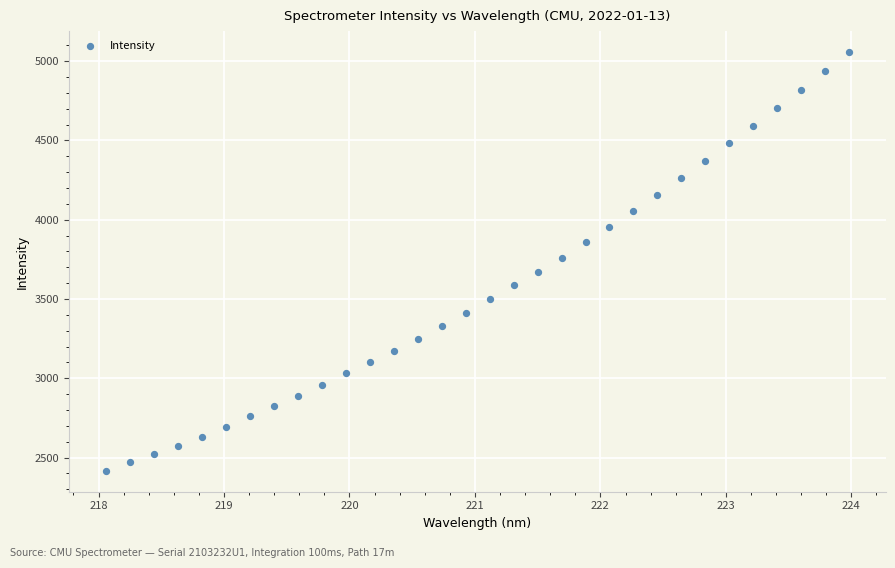

What is the range of Y values (max minus min)?

2640.3